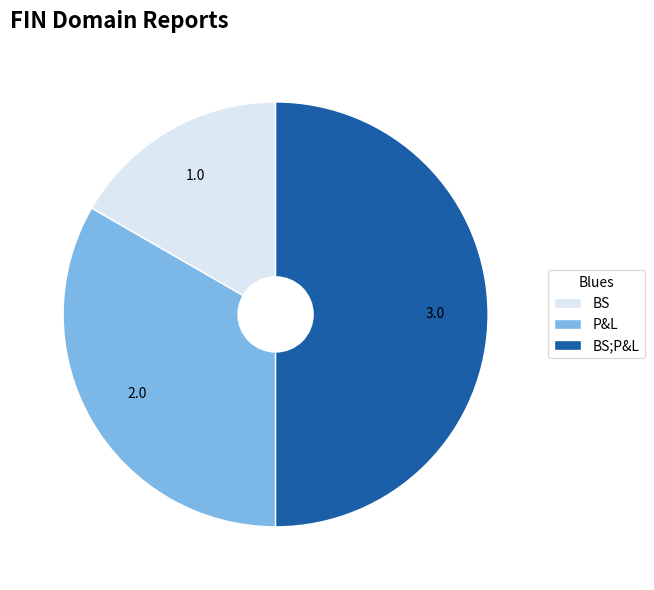

Which slice is the largest?

BS;P&L